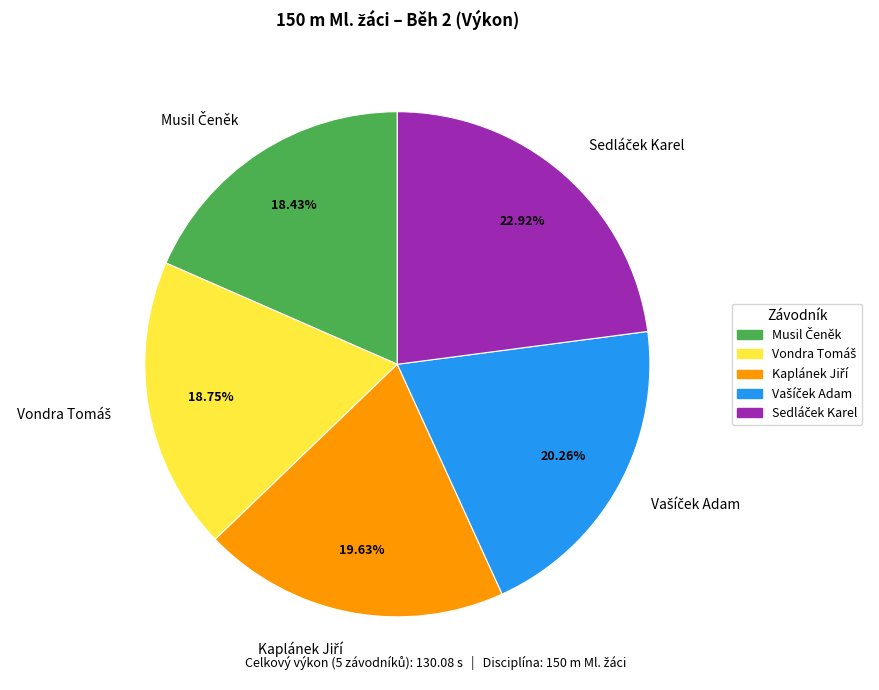

Is there any slice that represents more than half of the pie?

No